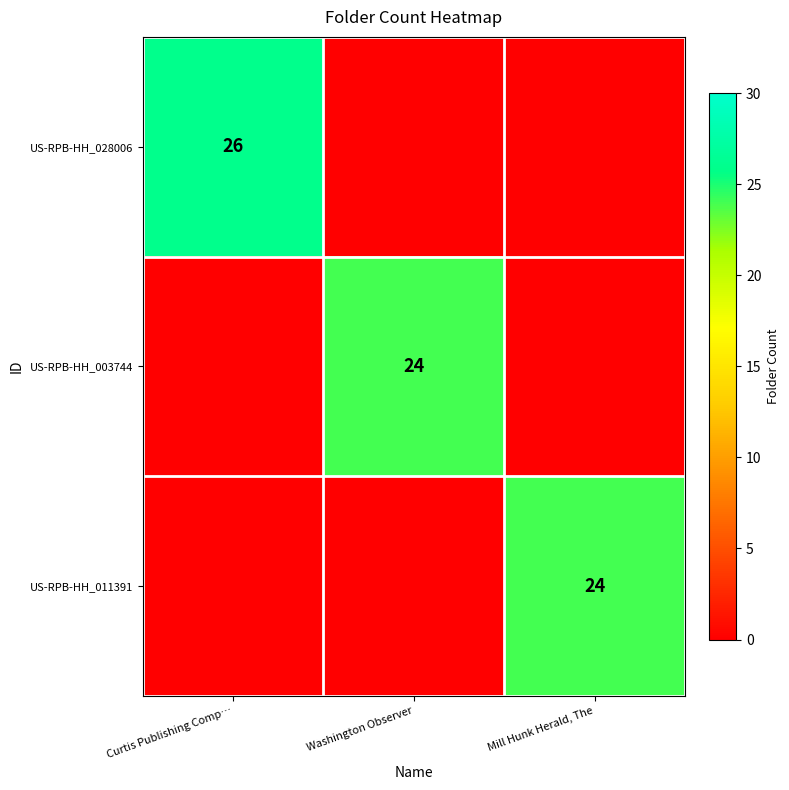

Is it true that US-RPB-HH_003744 equals 39 at Washington Observer?

False